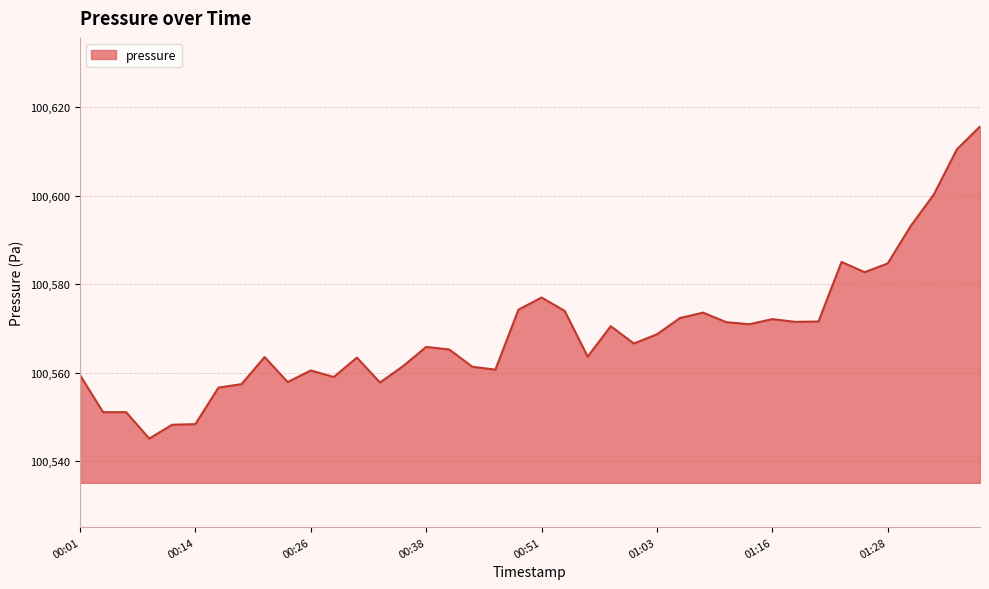

What is the minimum value shown in the chart?

100545.1